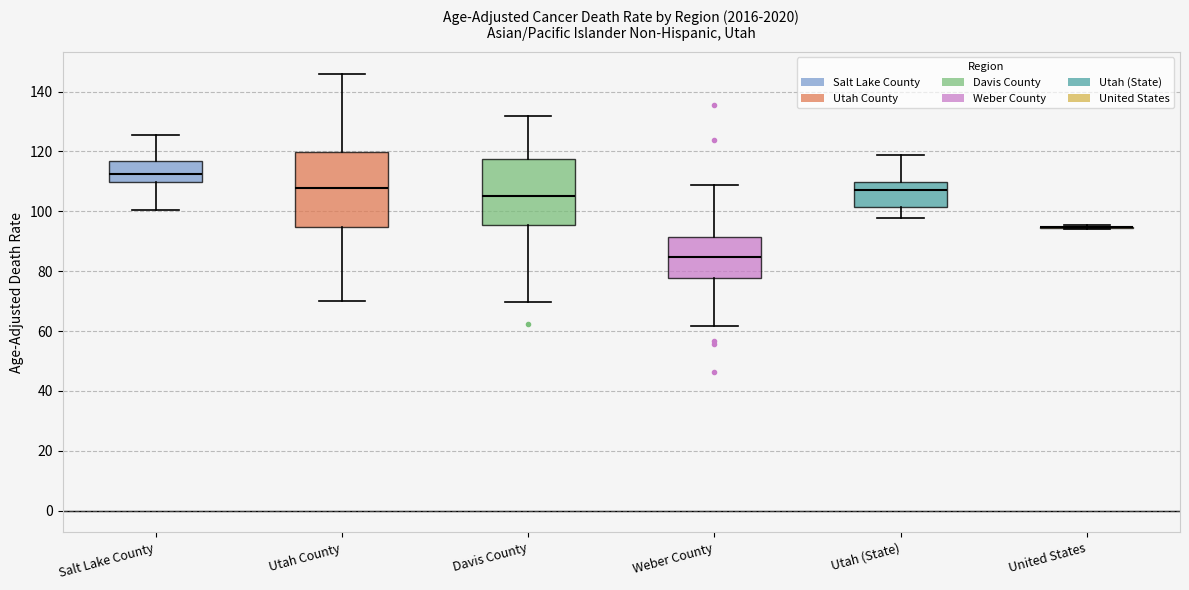

Reading left to right, read every box against the y-axis: the position of its median line, the range the box covers, and the ends of its whiskers. The values are not printed on the chart, so give them approximately, as read against the axis.

Salt Lake County: median 112, box 110 to 116, whiskers 100 to 126
Utah County: median 108, box 94 to 120, whiskers 70 to 146
Davis County: median 104, box 96 to 118, whiskers 70 to 132
Weber County: median 84, box 78 to 92, whiskers 62 to 108
Utah (State): median 108, box 102 to 110, whiskers 98 to 118
United States: box collapsed to a line at 94, whiskers 94 to 96